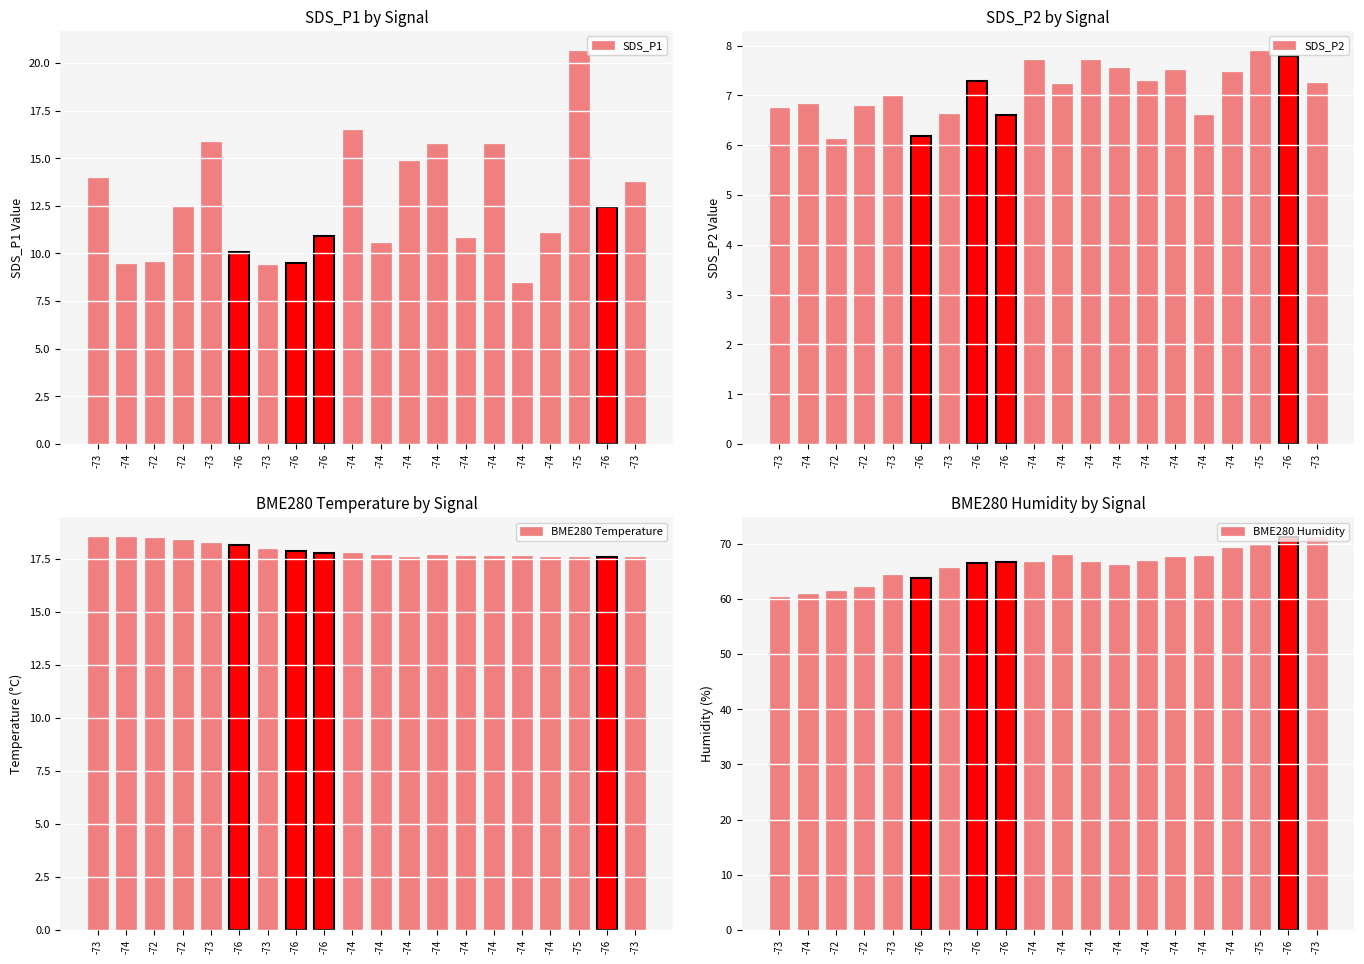

What are all the series names shown in the legend?

SDS_P1, SDS_P2, BME280 Temperature, BME280 Humidity